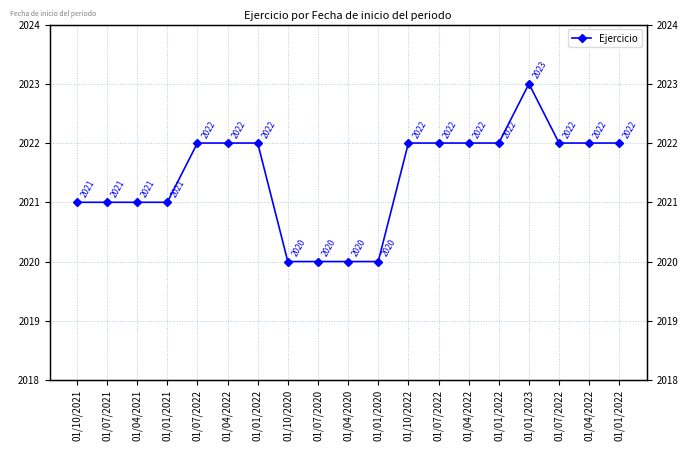

Which label corresponds to the largest value in the chart?

01/01/2023